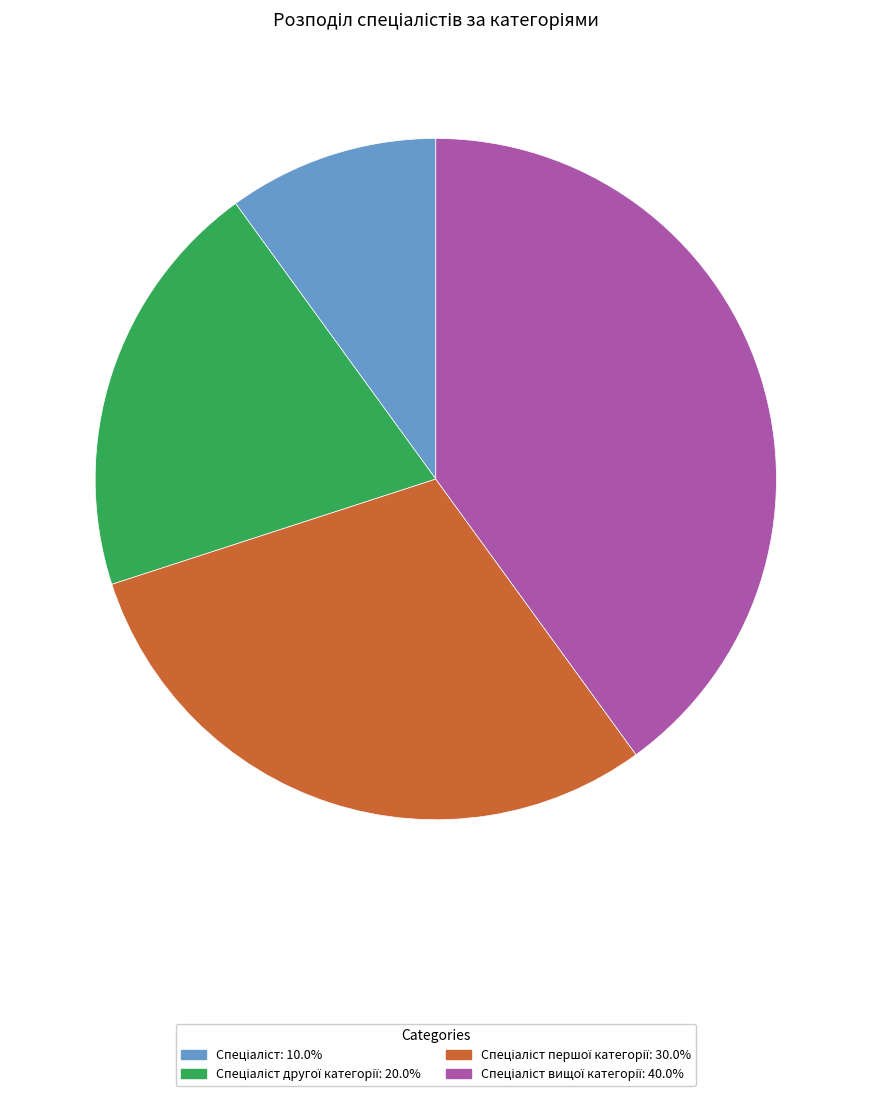

Is there any slice that represents more than half of the pie?

No